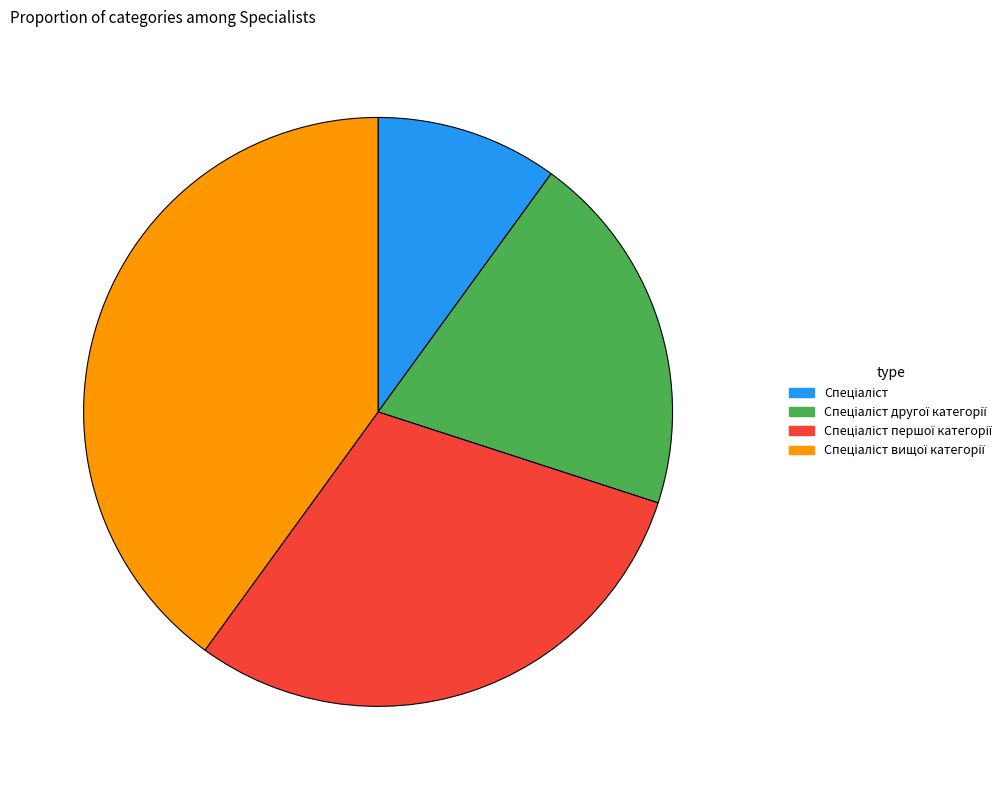

Is there a majority slice in this chart?

No